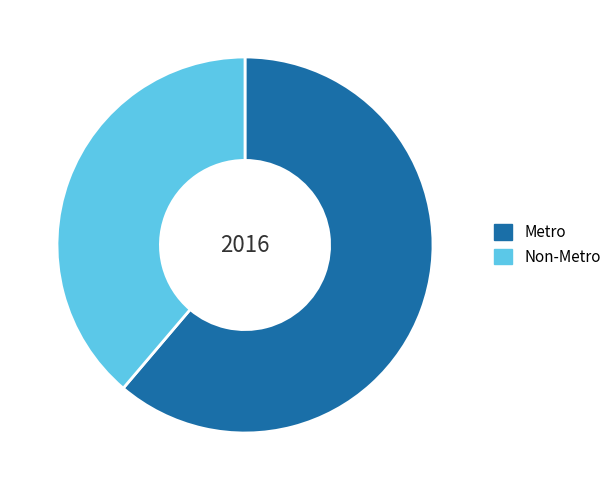

Rank the categories by value from lowest to highest.

Non-Metro, Metro